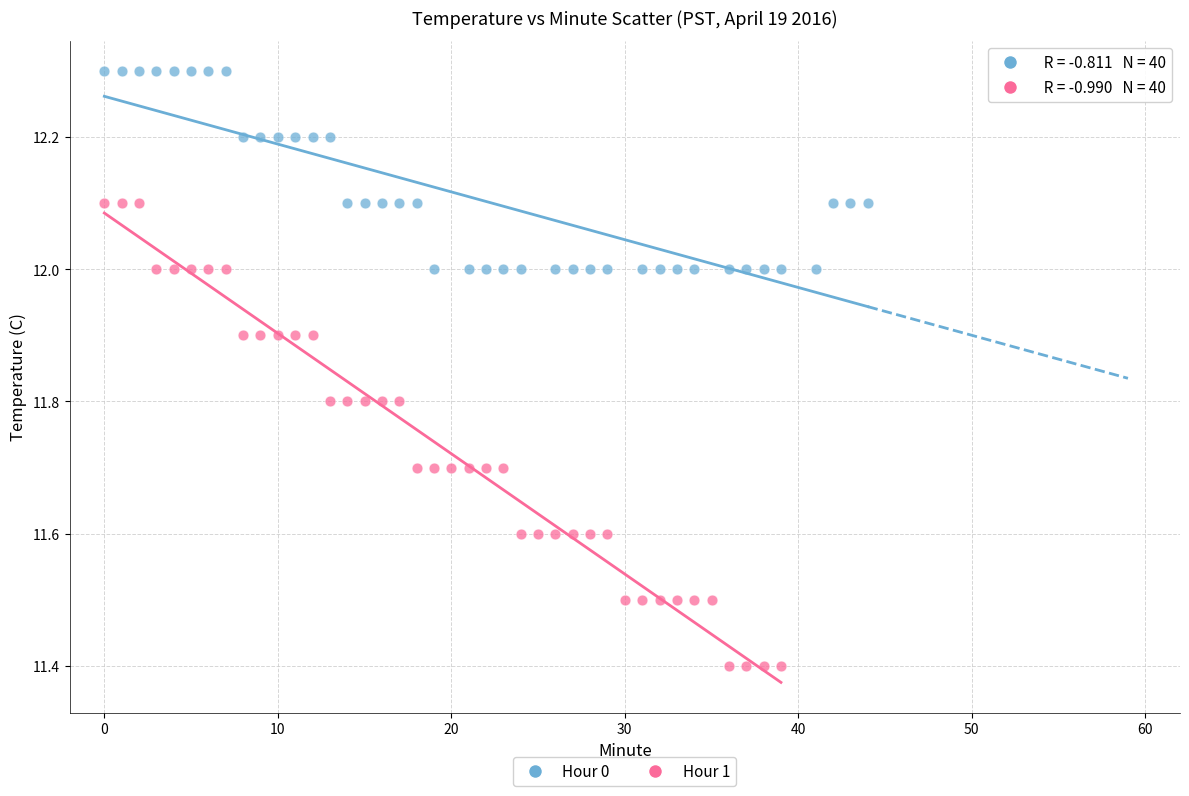

Which series has the largest Y range (max minus min)?

Hour 1